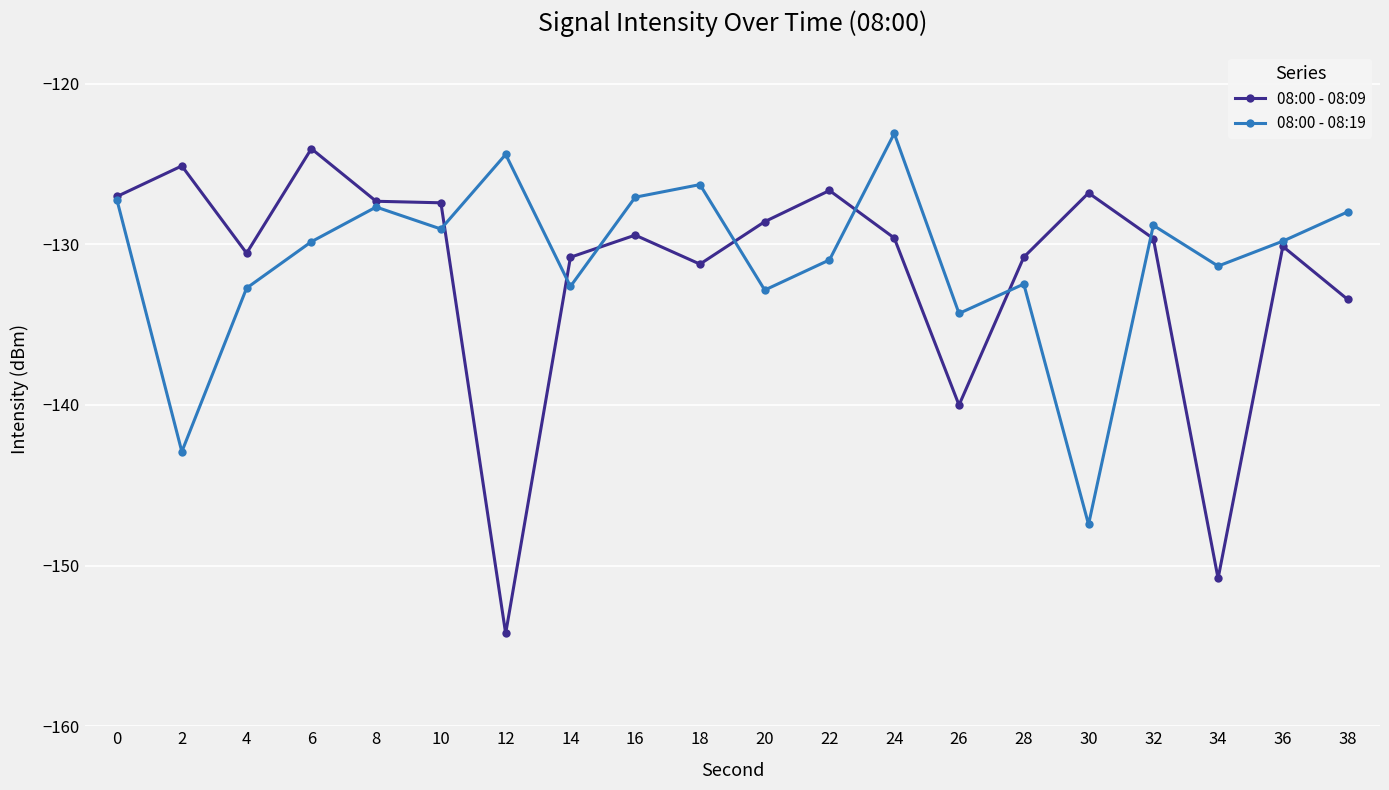

What is the sum of all 08:00 - 08:19 values?

-2619.1